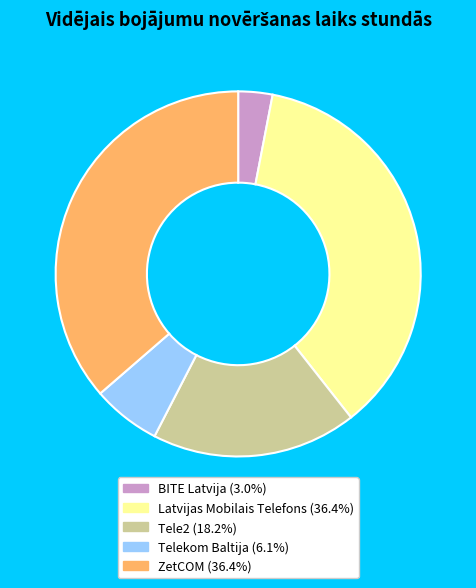

Which has a higher value, BITE Latvija or Telekom Baltija?

Telekom Baltija